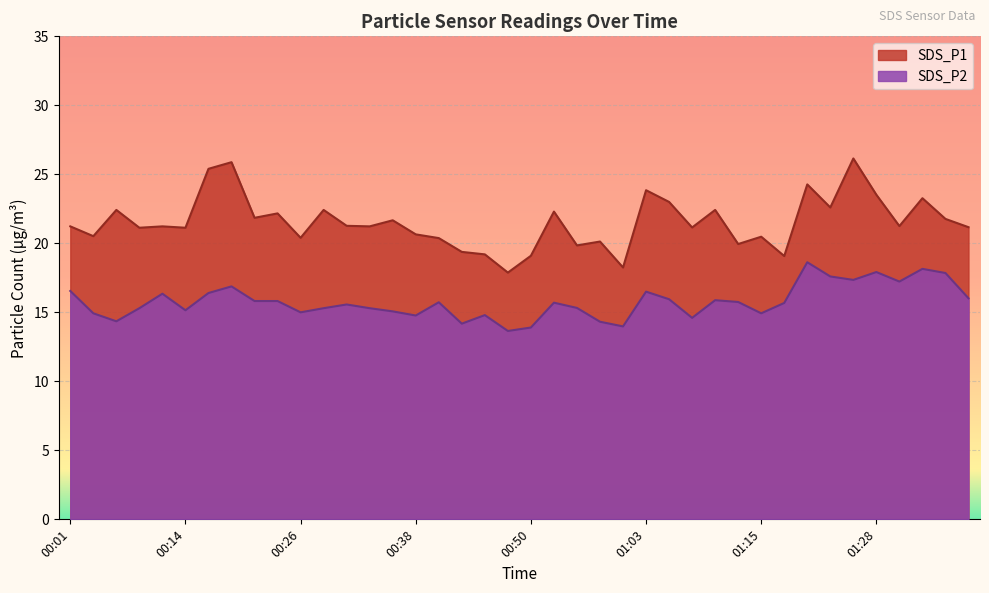

At how many categories does at least one series exceed 16?

40